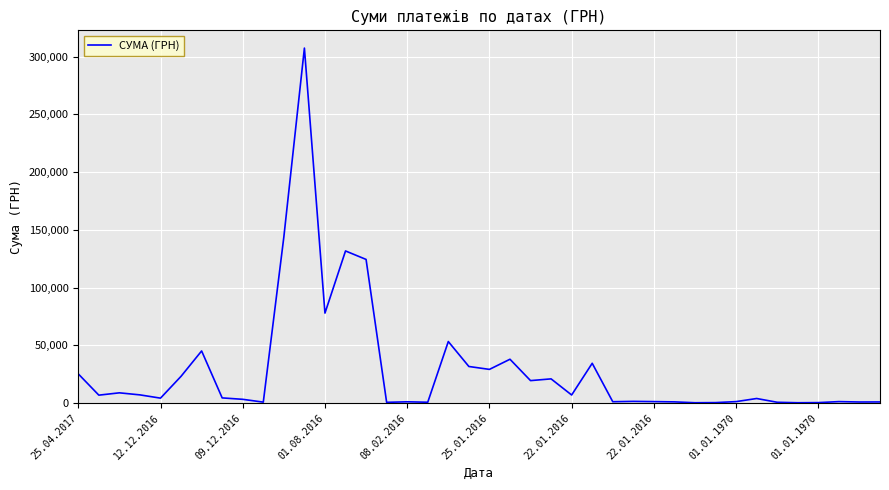

What is the maximum value shown in the chart?

307317.2